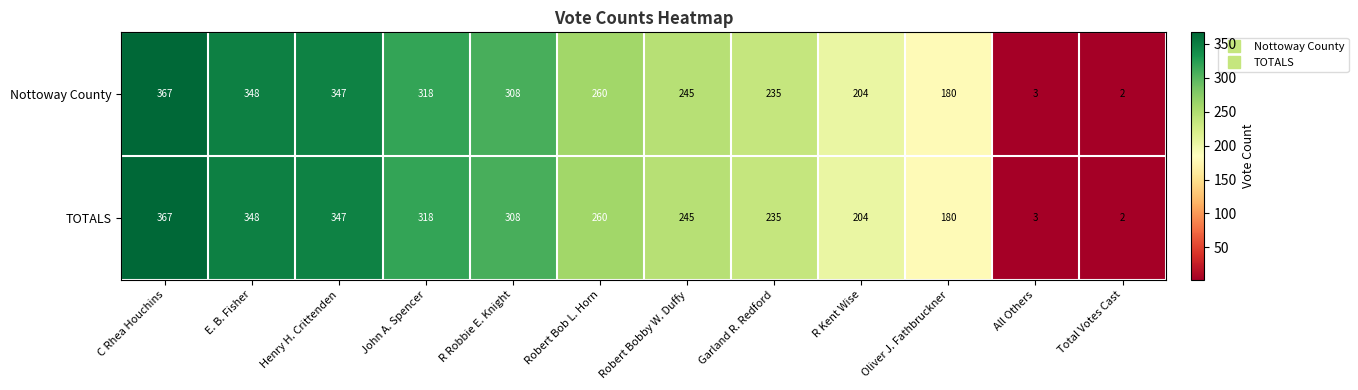

The value of Nottoway County at John A. Spencer is 128. True or false?

False